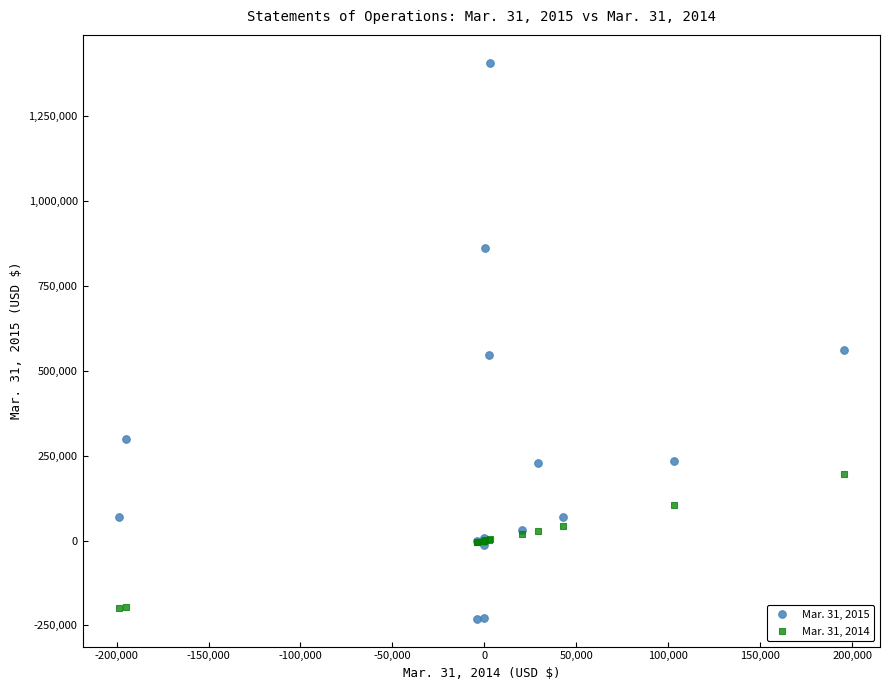

What are all the series names shown in the legend?

Mar. 31, 2015, Mar. 31, 2014